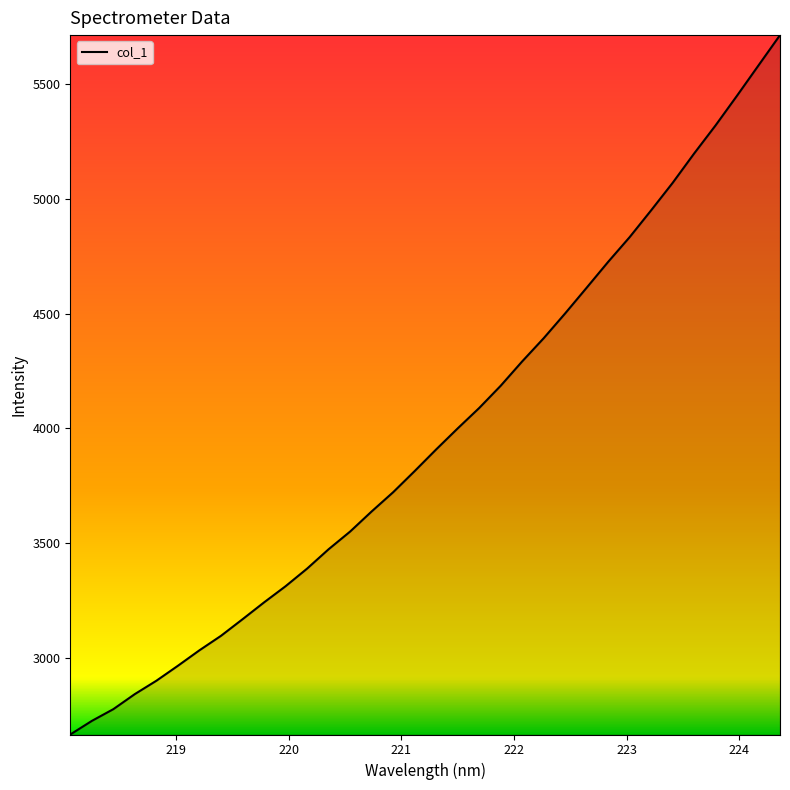

What is the smallest value displayed?

2664.2